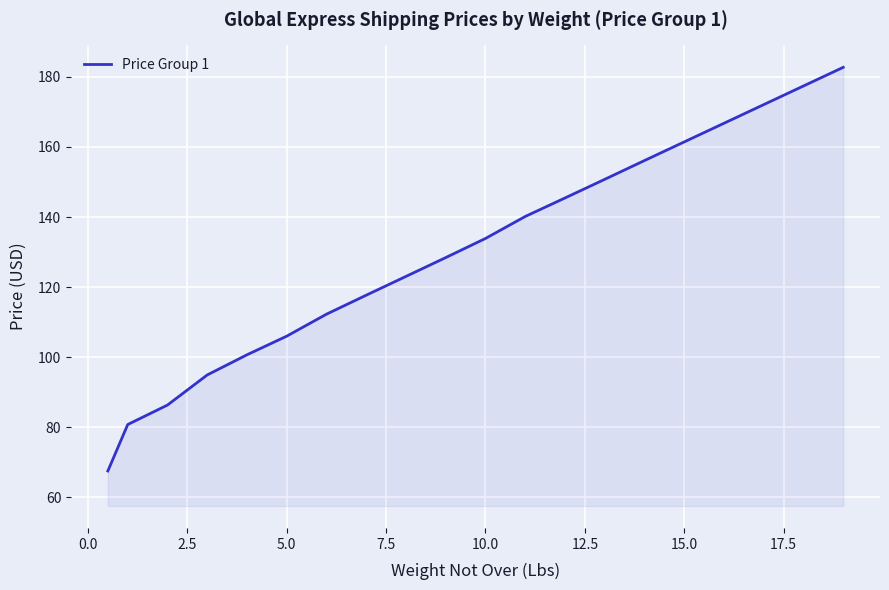

How many distinct data groups are displayed?

1